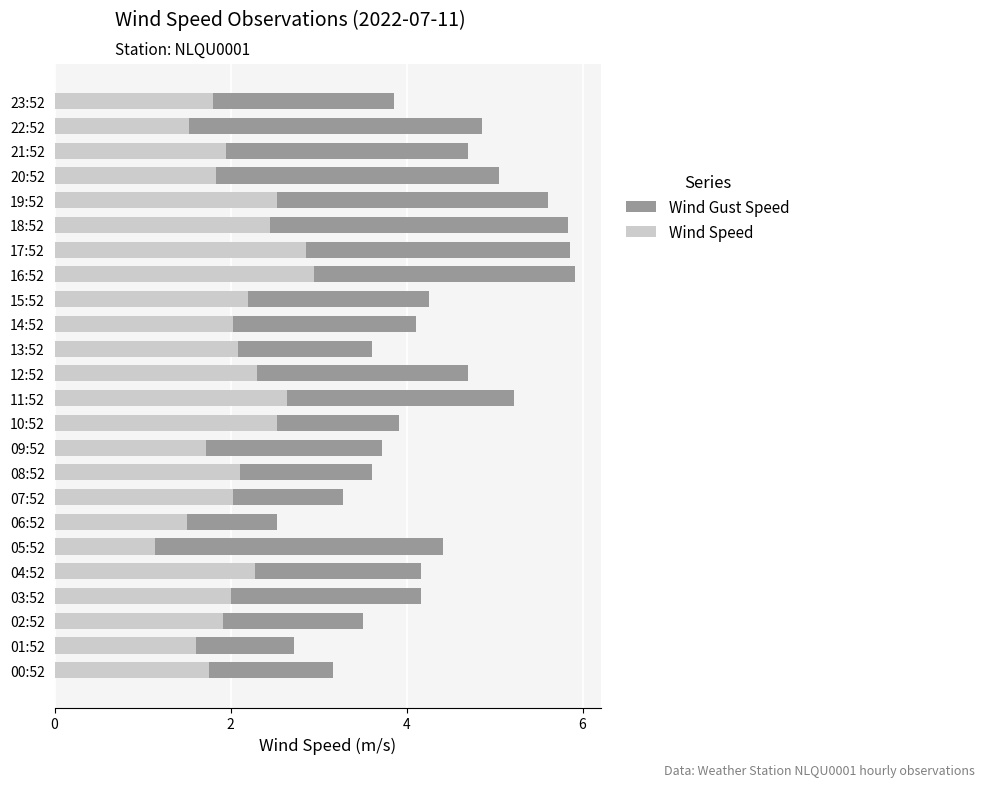

Which series has the widest spread of values?

Wind Gust Speed